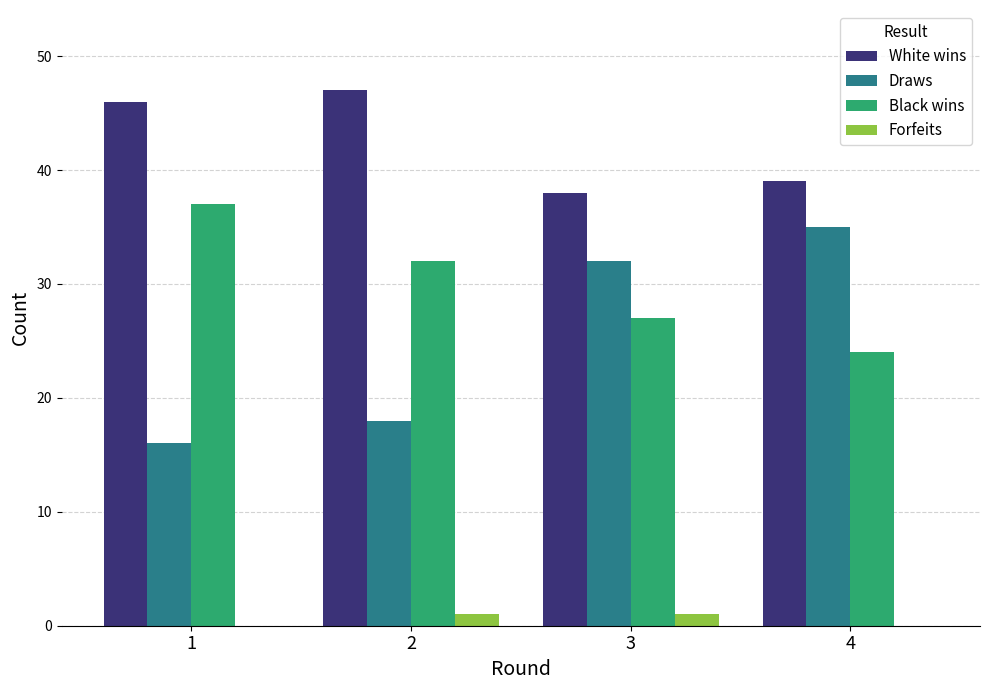

Reading right to left, list all the values displayed in this chart.

White wins: 4=39	3=38	2=47	1=46
Draws: 4=35	3=32	2=18	1=16
Black wins: 4=24	3=27	2=32	1=37
Forfeits: 4=0	3=1	2=1	1=0